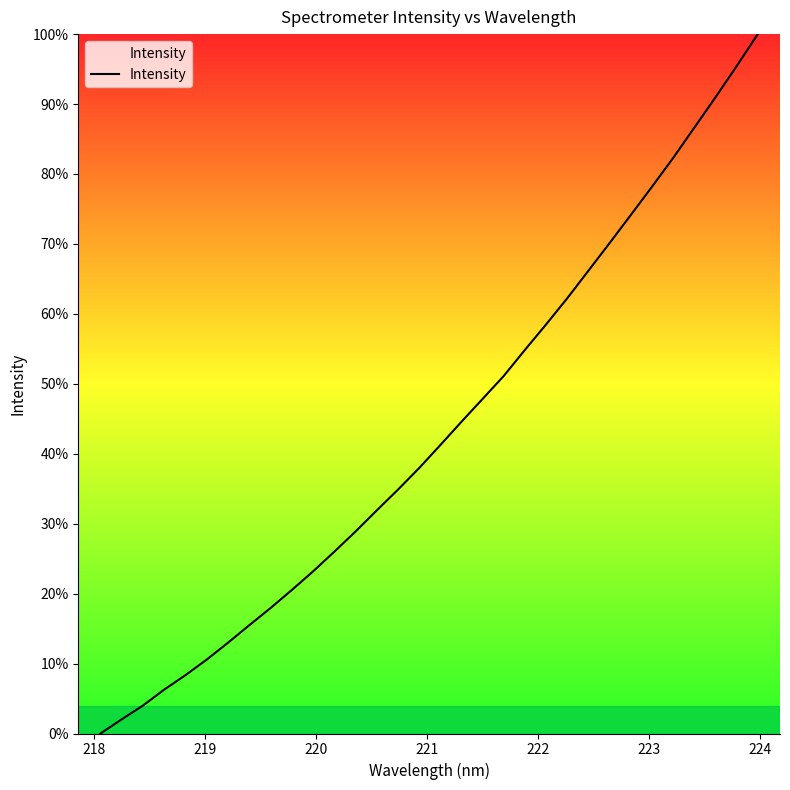

What is the maximum value shown in the chart?

100.0